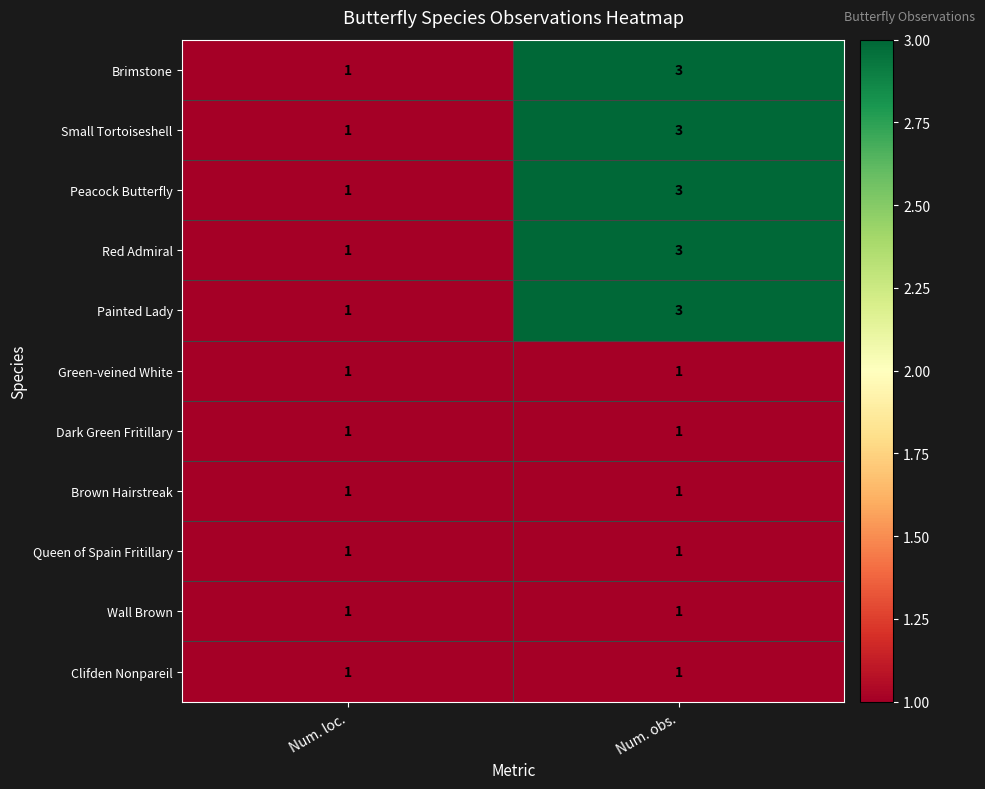

Rank the categories by Peacock Butterfly value from highest to lowest.

Num. obs., Num. loc.